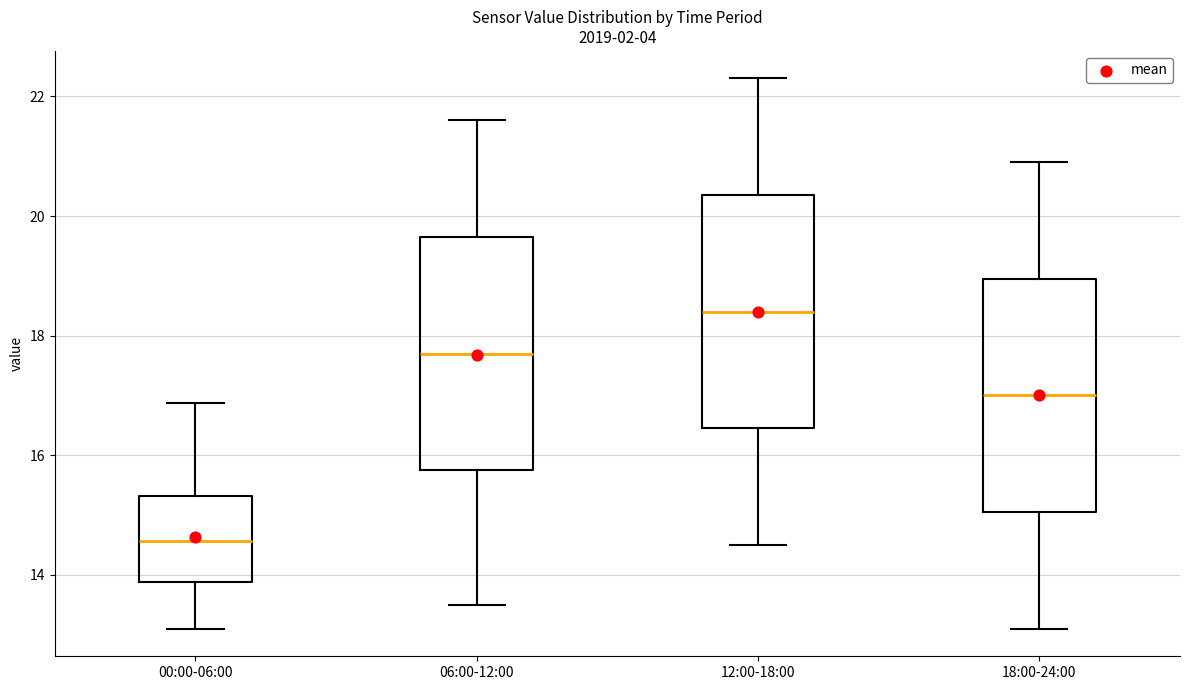

Reading left to right, transcribe this box plot: for each box, give where its median line is, the range the box spans, and where its two whiskers end, as read against the y-axis. The values are not printed on the chart, so give them approximately, as read against the axis.

00:00-06:00: median 14.6, box 13.8 to 15.4, whiskers 13.2 to 16.8
06:00-12:00: median 17.8, box 15.8 to 19.6, whiskers 13.6 to 21.6
12:00-18:00: median 18.4, box 16.4 to 20.4, whiskers 14.6 to 22.4
18:00-24:00: median 17.0, box 15.0 to 19.0, whiskers 13.2 to 21.0